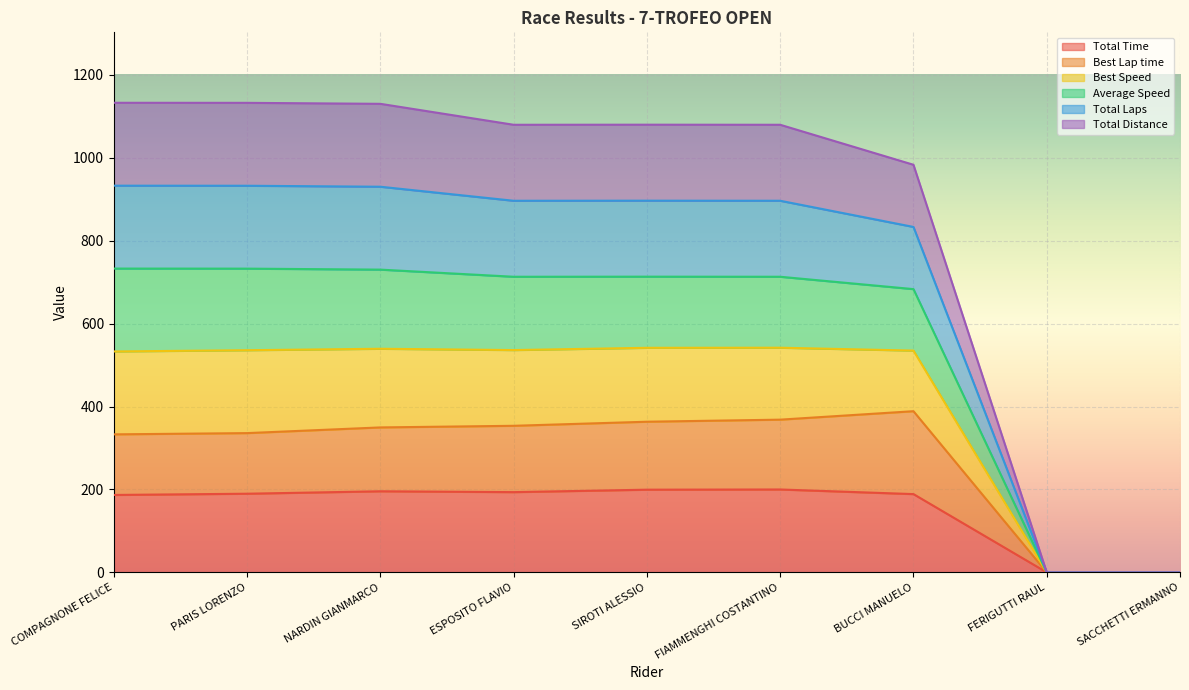

What is the difference between the highest and lowest values at ESPOSITO FLAVIO?

886.3